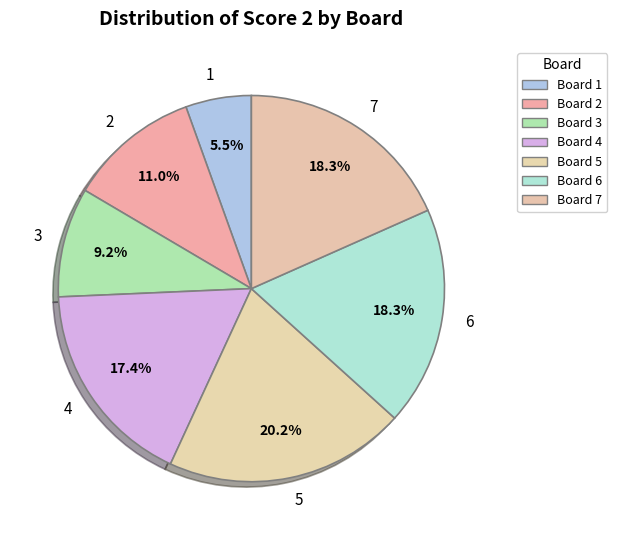

Do 1 and 2 together represent more than half of the pie?

No